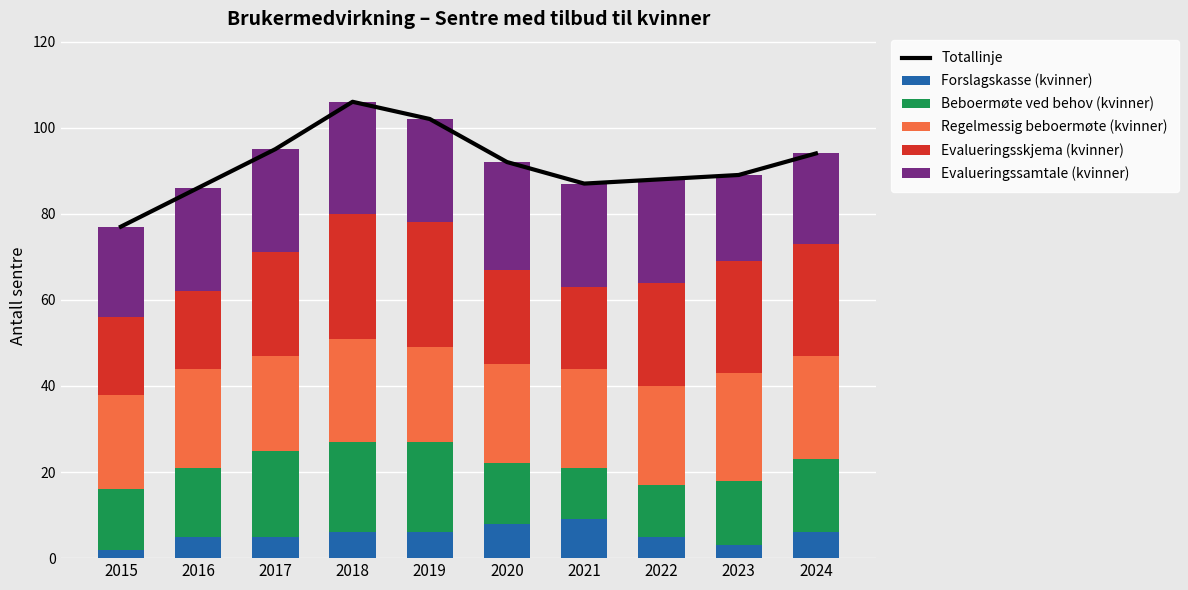

What is the spread (max minus min) of values at 2017?

90